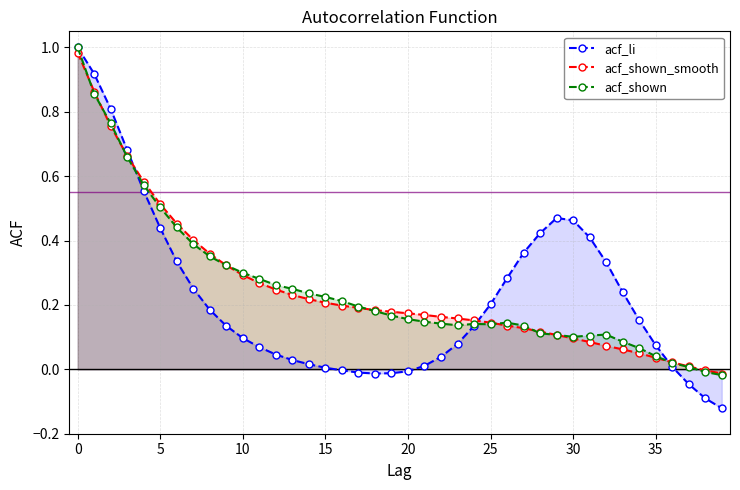

How many lines are shown in the chart?

3